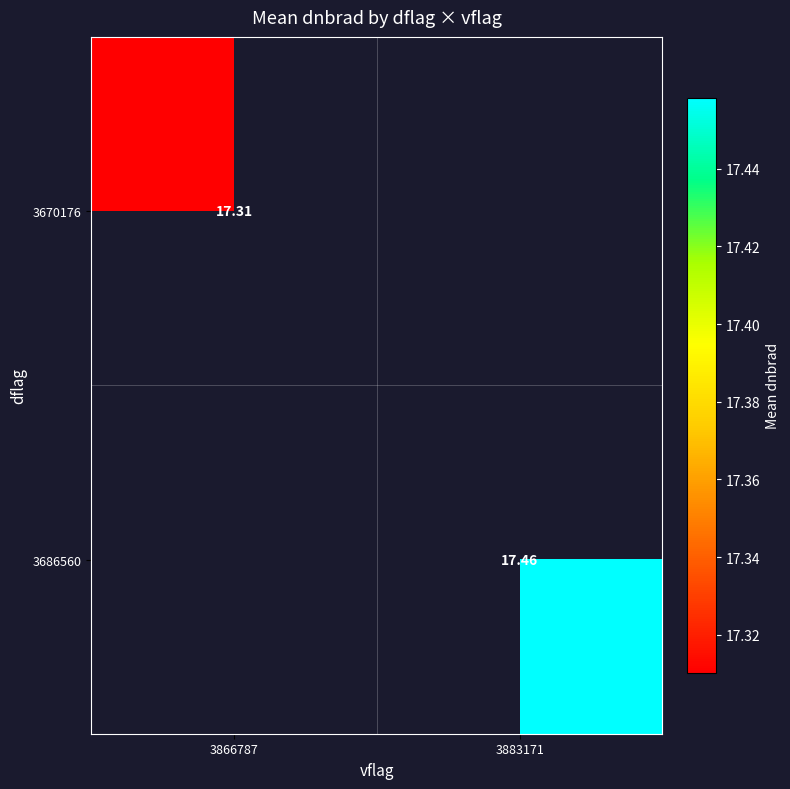

List the labels in order of 3670176 value, smallest first.

3866787, 3883171